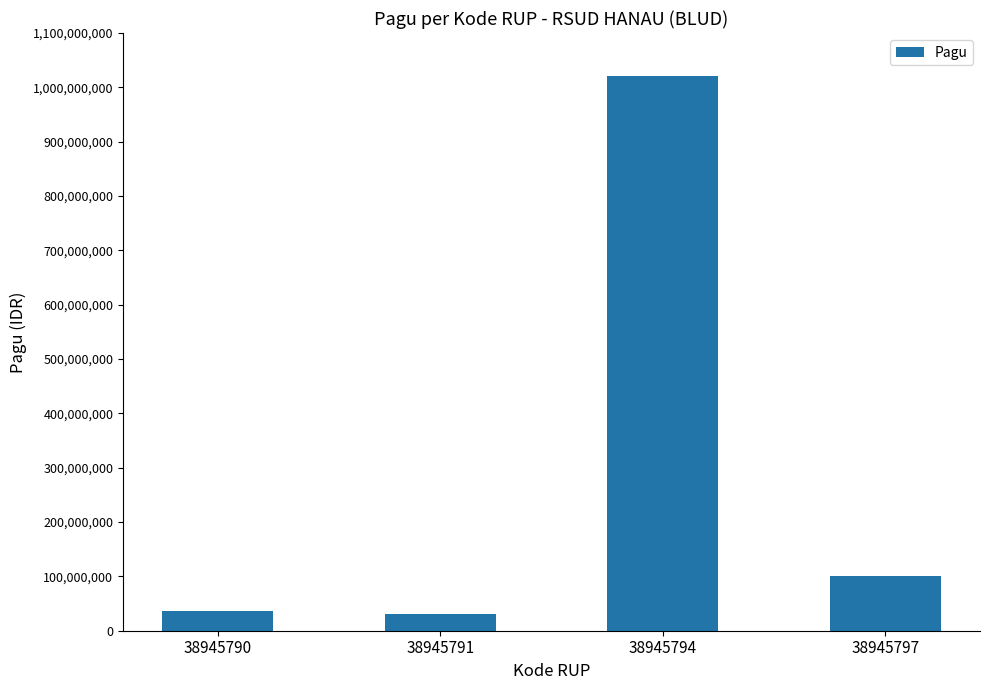

Between 38945794 and 38945790, which is larger?

38945794